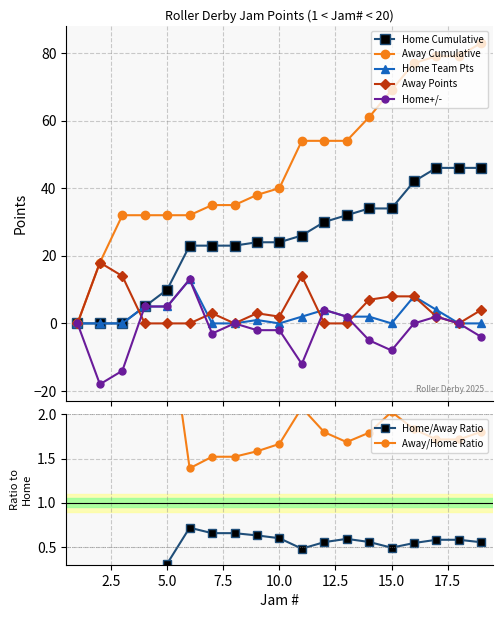

Reading right to left, extract all data points from this chart.

Home Team Pts: 19=0	18=0	17=4	16=8	15=0	14=2	13=2	12=4	11=2	10=0	9=1	8=0	7=0	6=13	5=5	4=5	3=0	2=0	1=0
Away Points: 19=4	18=0	17=2	16=8	15=8	14=7	13=0	12=0	11=14	10=2	9=3	8=0	7=3	6=0	5=0	4=0	3=14	2=18	1=0
Home Cumulative: 19=46	18=46	17=46	16=42	15=34	14=34	13=32	12=30	11=26	10=24	9=24	8=23	7=23	6=23	5=10	4=5	3=0	2=0	1=0
Away Cumulative: 19=83	18=79	17=79	16=77	15=69	14=61	13=54	12=54	11=54	10=40	9=38	8=35	7=35	6=32	5=32	4=32	3=32	2=18	1=0
Home+/-: 19=-4	18=0	17=2	16=0	15=-8	14=-5	13=2	12=4	11=-12	10=-2	9=-2	8=0	7=-3	6=13	5=5	4=5	3=-14	2=-18	1=0